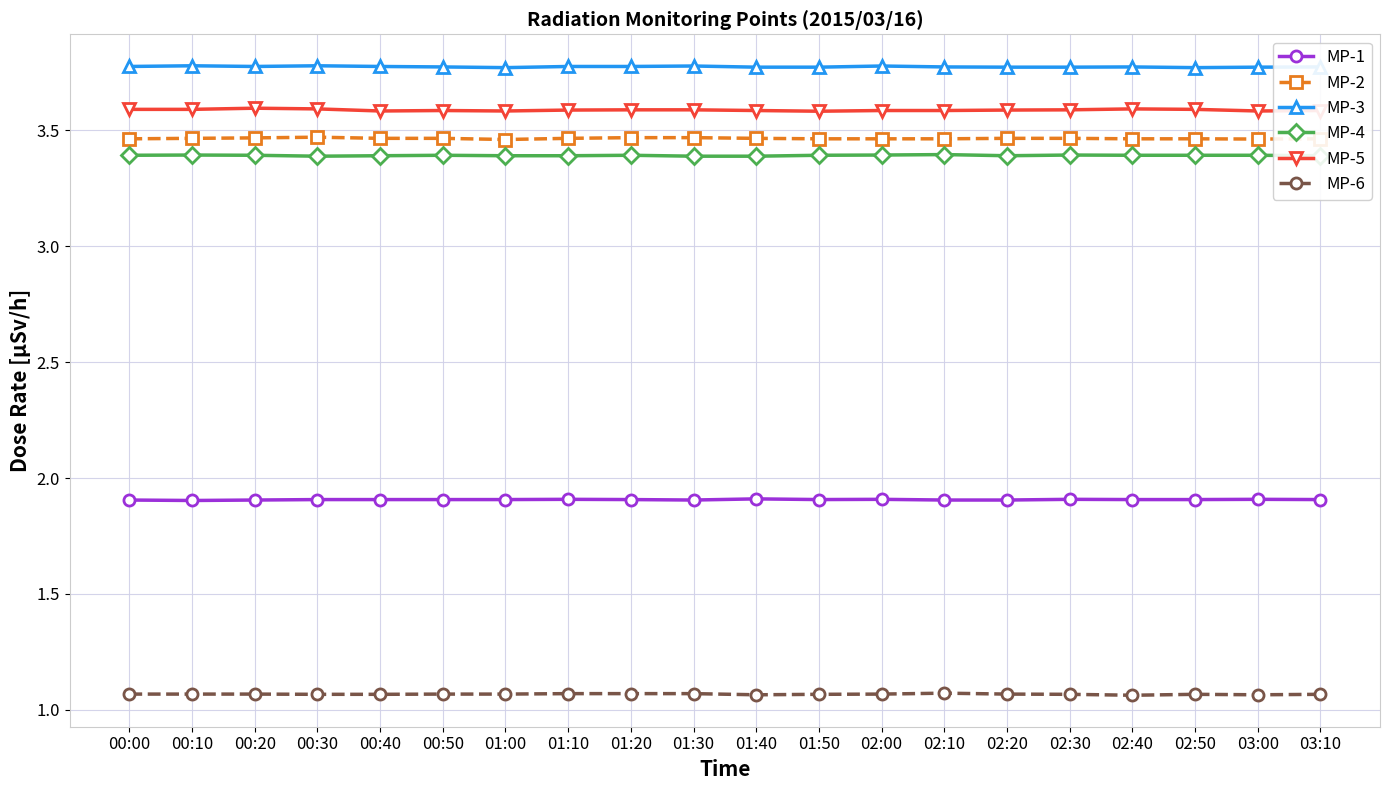

True or false: MP-6 and MP-2 cross at least once.

False